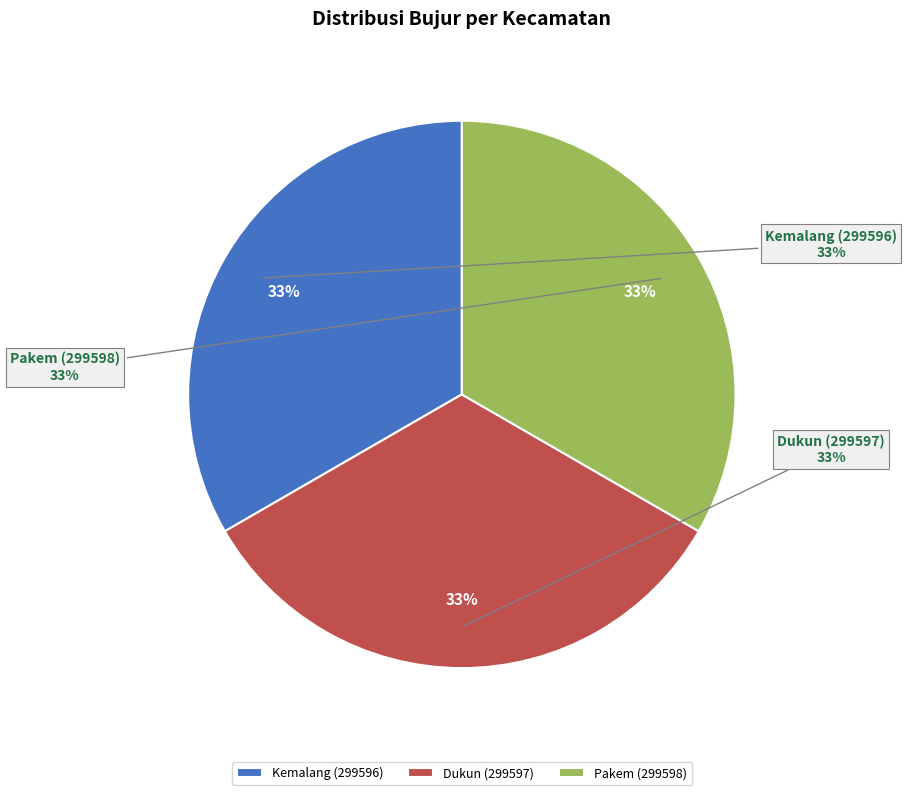

Is it true that Kemalang (299596) is 28% of the pie?

False